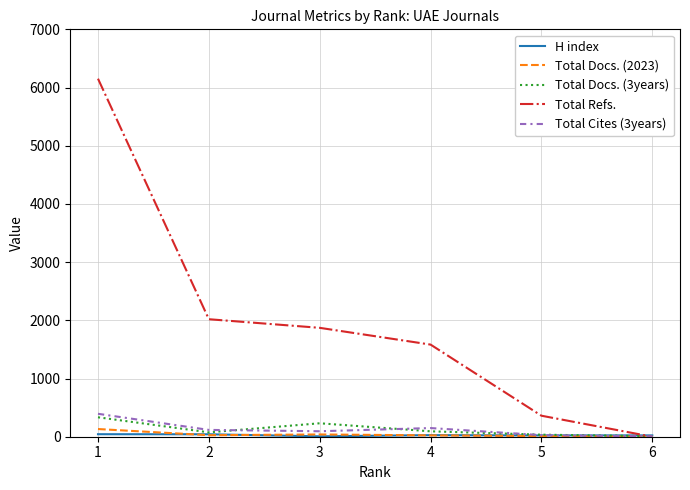

The value of Total Refs. at 6 is 3803. True or false?

False